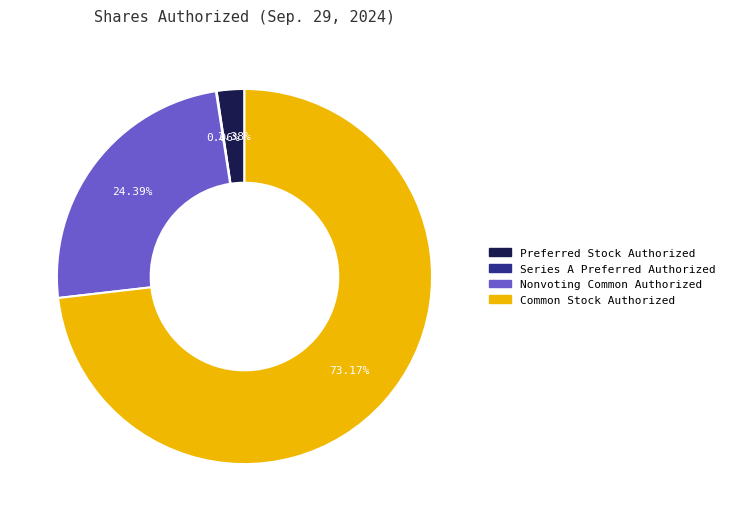

To the nearest percent, what percentage of the pie is Nonvoting Common Authorized?

24%